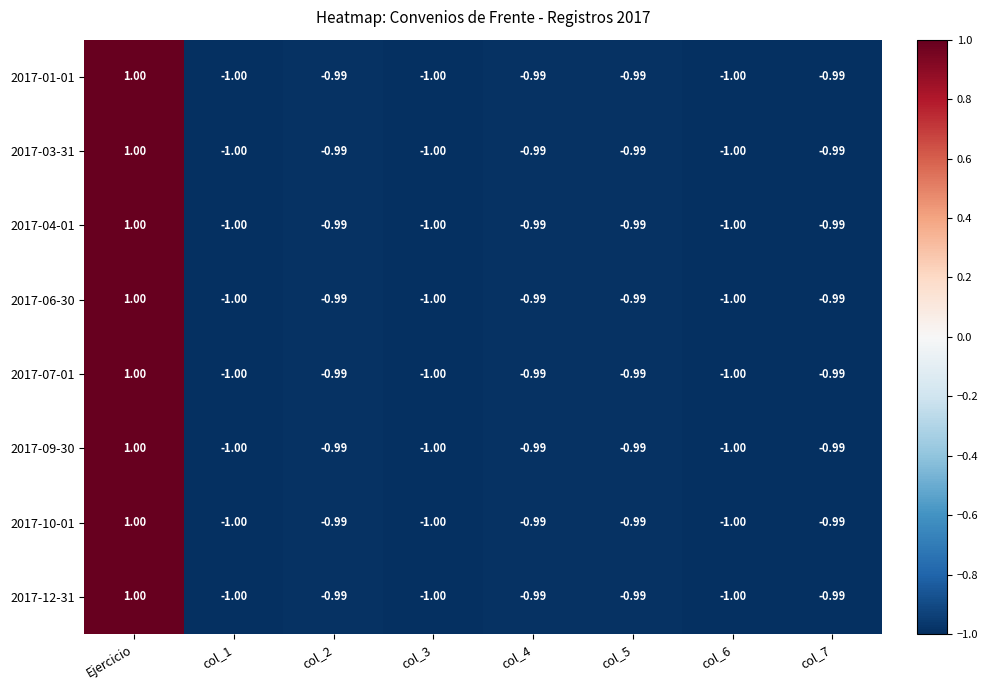

At which category does the chart reach its peak across all series?

Ejercicio